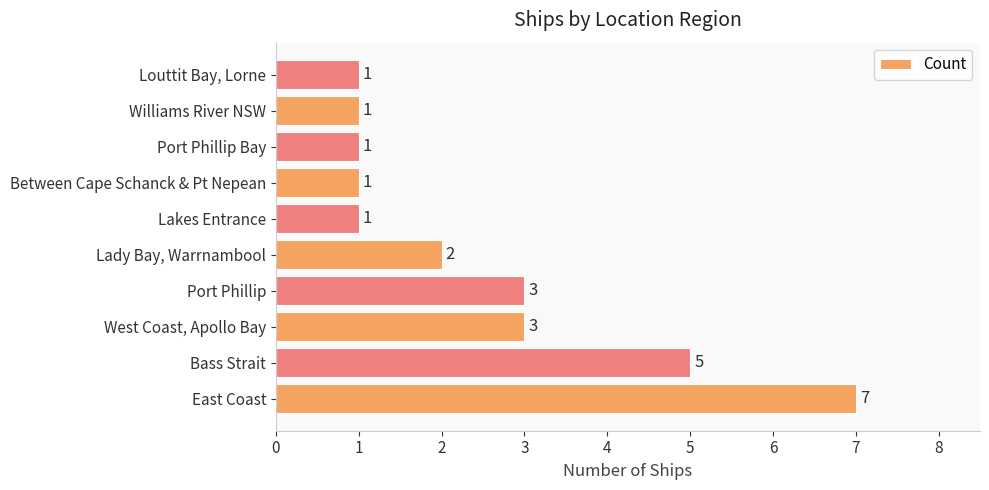

Reading bottom to top, what are all the values shown in this chart?

7	5	3	3	2	1	1	1	1	1